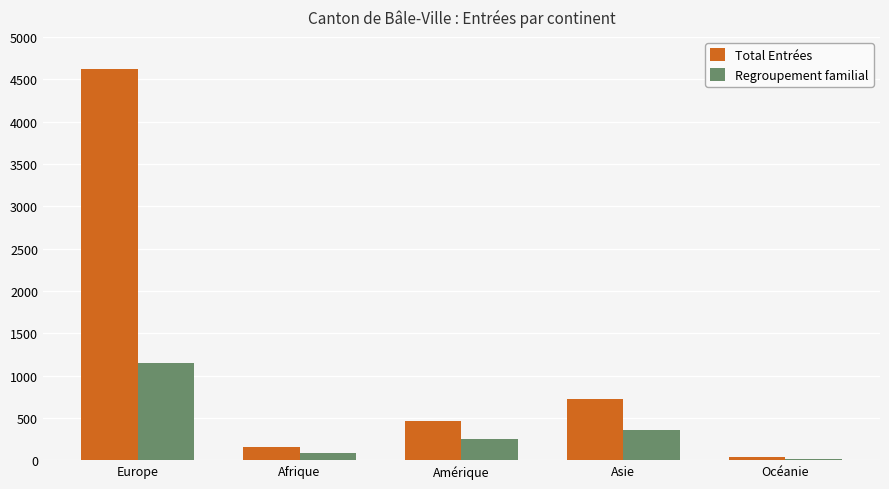

What are all the series names shown in the legend?

Total Entrées, Regroupement familial